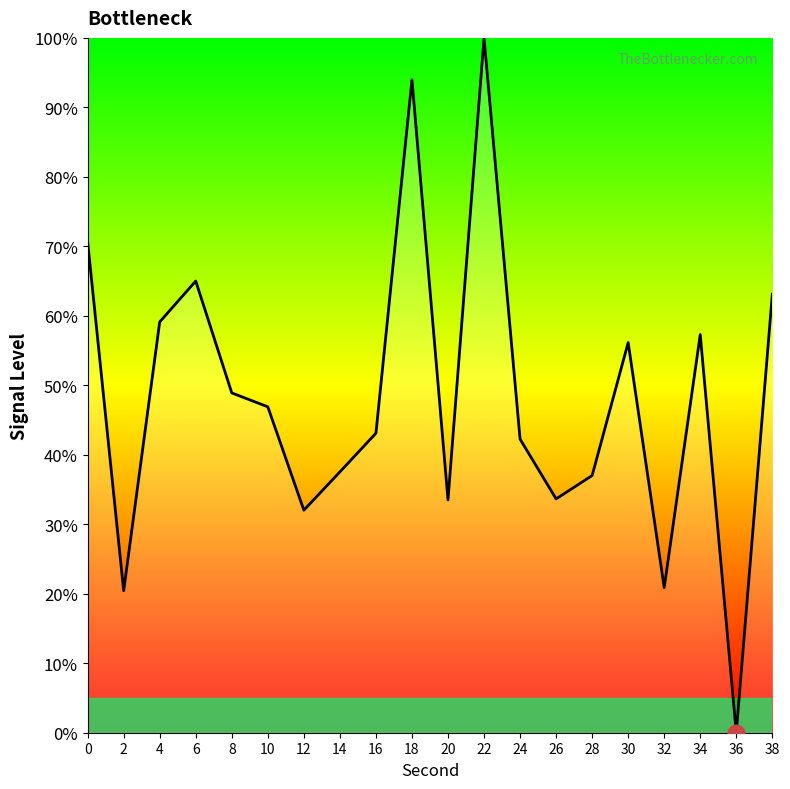

Where is the first local minimum?

2